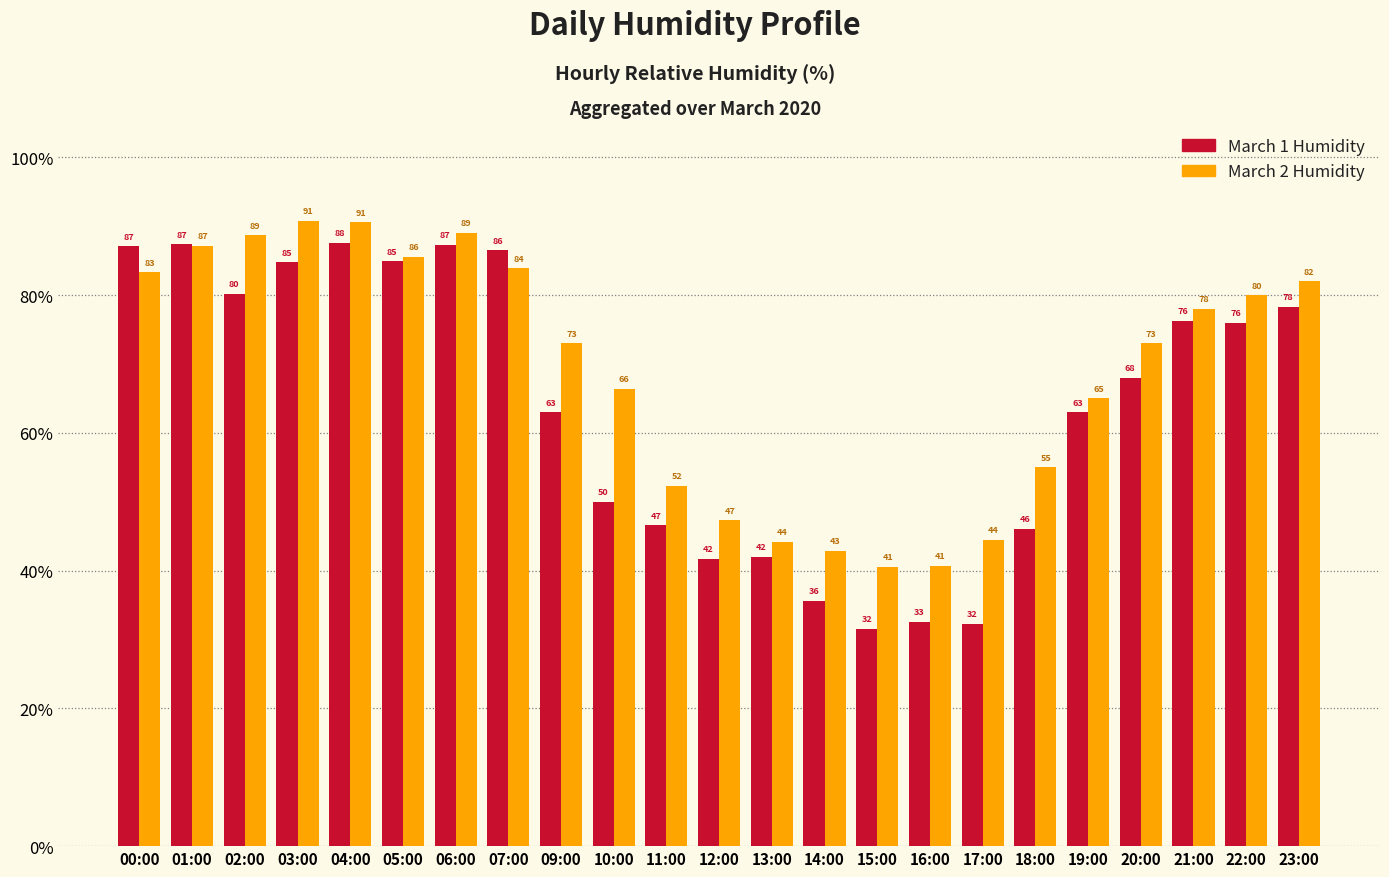

The March 1 Humidity series shows 50.0 at 10:00. True or false?

True